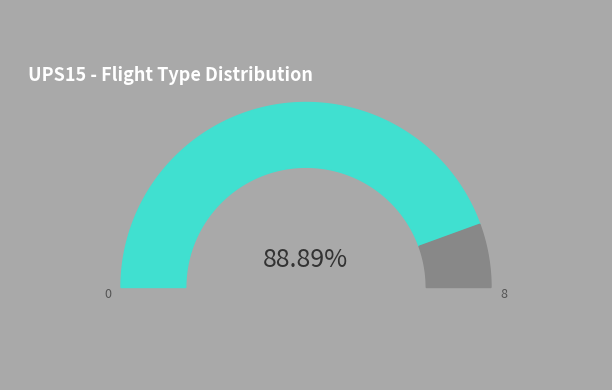

What is the majority slice?

N/A